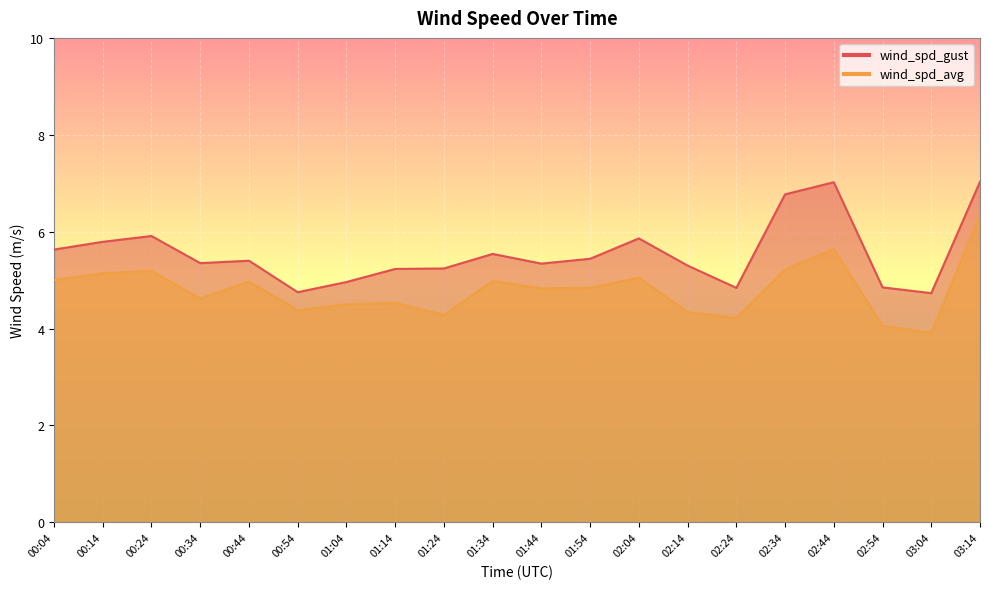

Between 00:04 and 01:54, which series saw the biggest shift?

wind_spd_gust